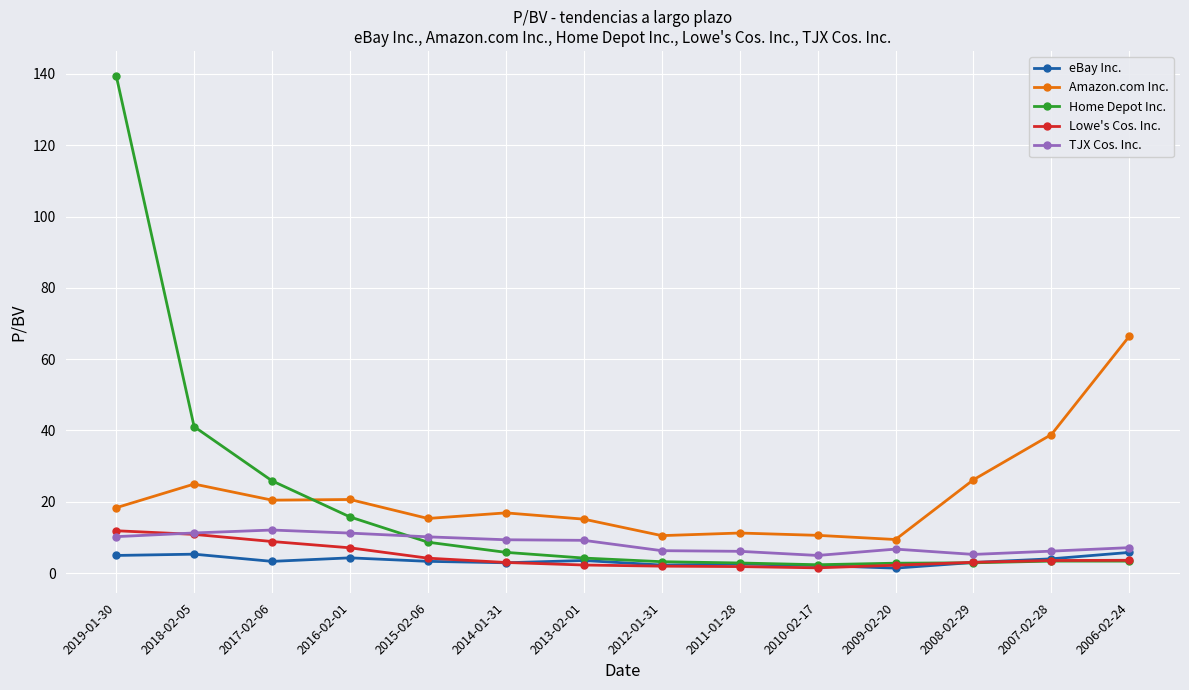

Where does the eBay Inc. series first go above 3?

2019-01-30